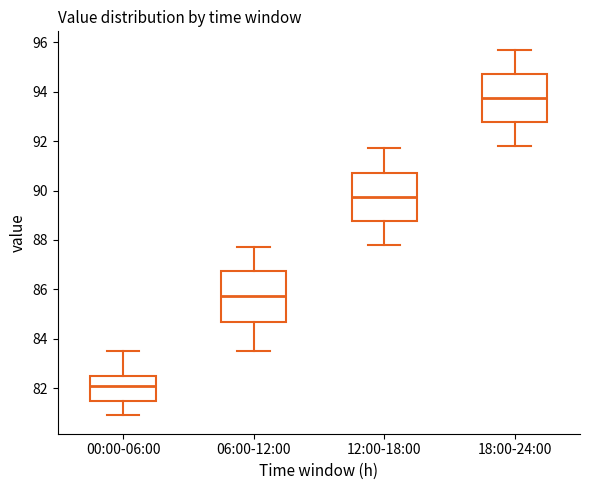

Reading left to right, transcribe this box plot: for each box, give where its median line is, the range the box spans, and where its two whiskers end, as read against the y-axis. The values are not printed on the chart, so give them approximately, as read against the axis.

00:00-06:00: median 82.2, box 81.6 to 82.6, whiskers 81.0 to 83.6
06:00-12:00: median 85.8, box 84.6 to 86.8, whiskers 83.6 to 87.8
12:00-18:00: median 89.8, box 88.8 to 90.8, whiskers 87.8 to 91.8
18:00-24:00: median 93.8, box 92.8 to 94.8, whiskers 91.8 to 95.8